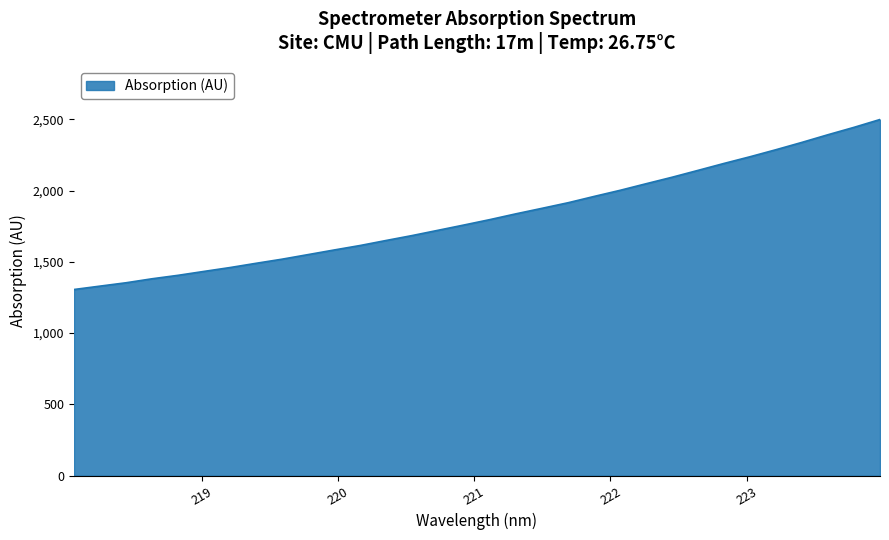

What is the minimum value shown in the chart?

1305.9